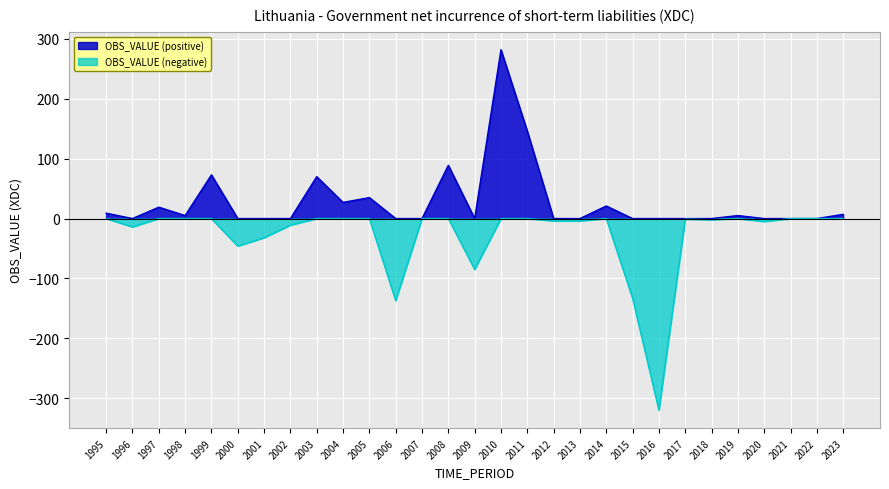

What is the sum of all values?

-6